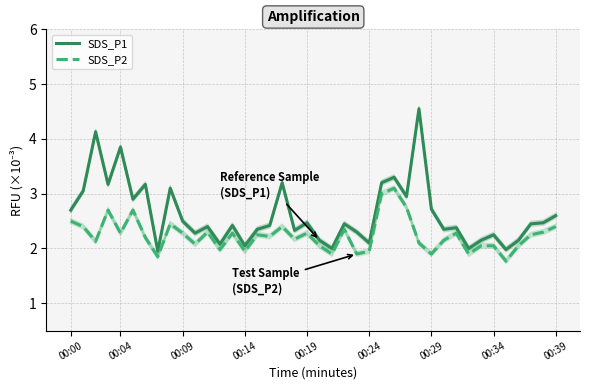

How many lines are shown in the chart?

2